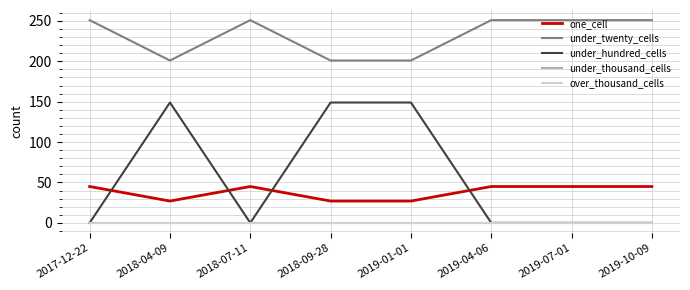

Does the chart display data point markers on the line(s)?

No